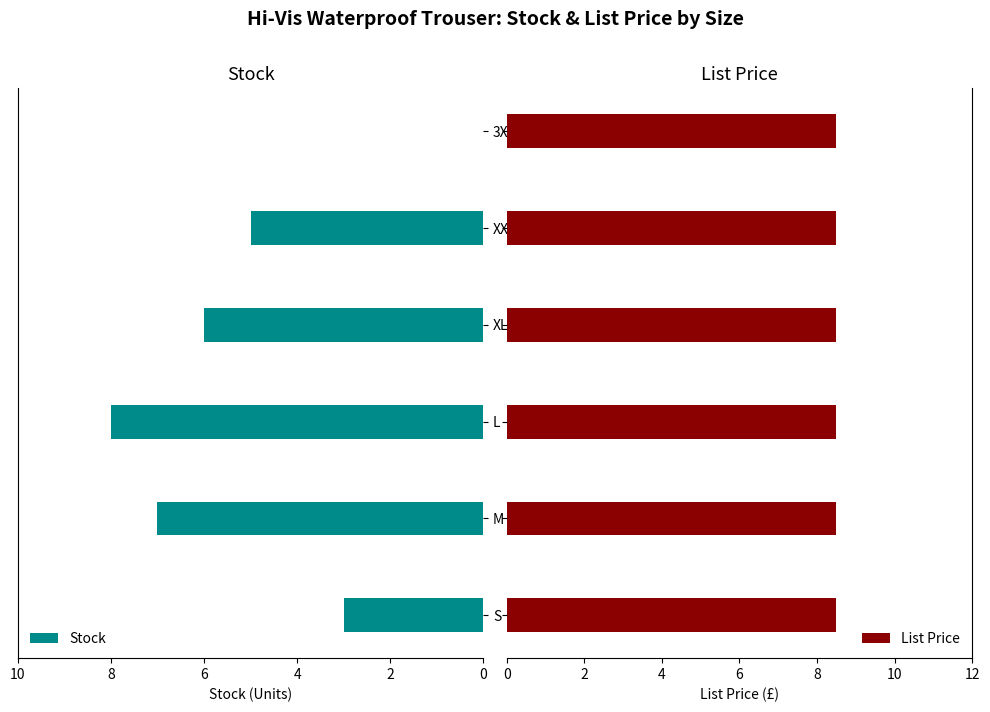

What is the value of the Stock bar at the 2nd from the left?

7.0